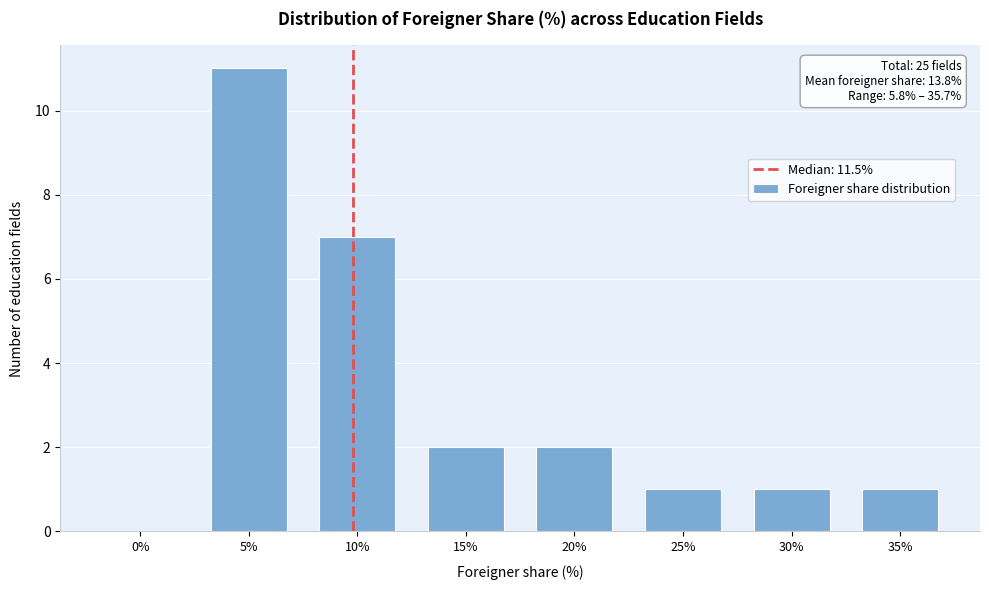

Reading left to right, list all the values displayed in this chart.

0%=0	5%=11	10%=7	15%=2	20%=2	25%=1	30%=1	35%=1